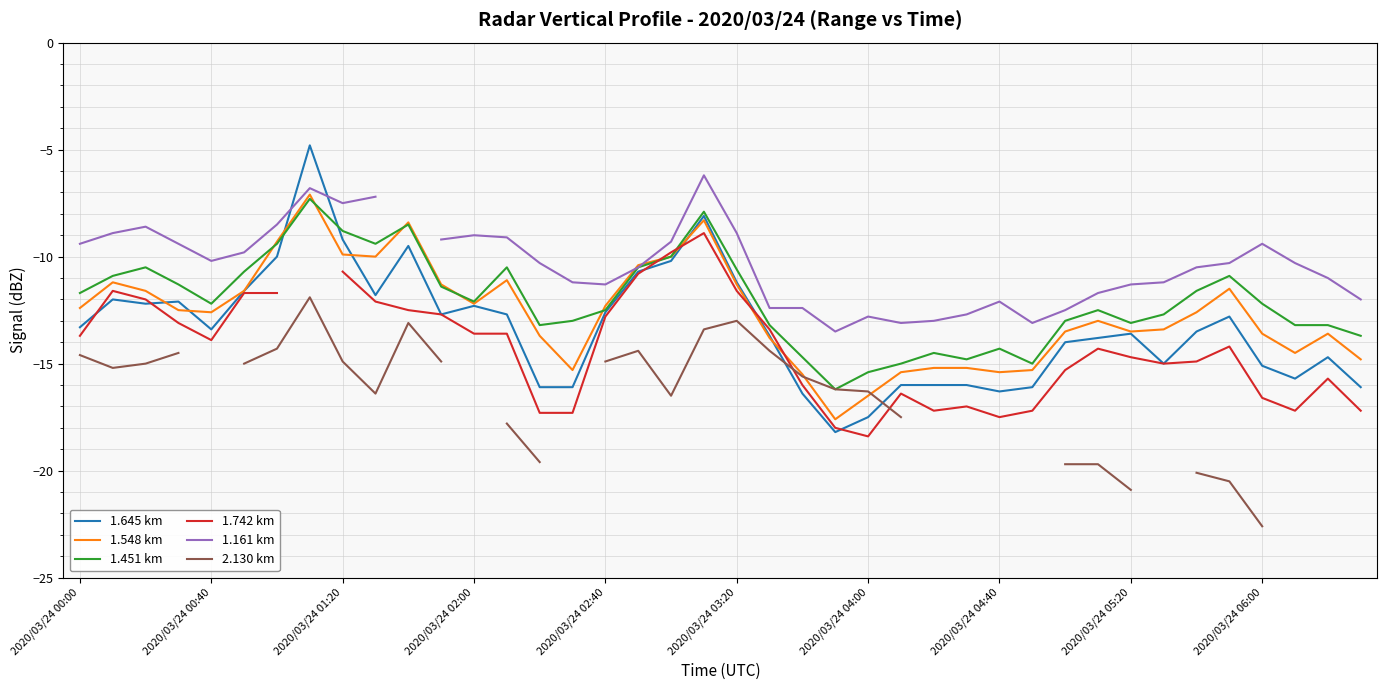

Rank the series at 22 from highest to lowest value.

1.161 km, 1.451 km, 1.548 km, 2.130 km, 1.742 km, 1.645 km